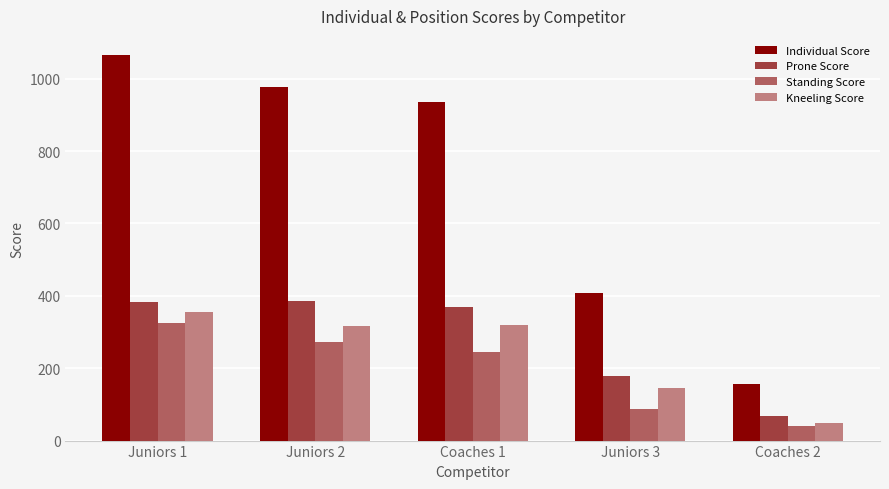

The value of Prone Score at Juniors 1 is 383.4. True or false?

True